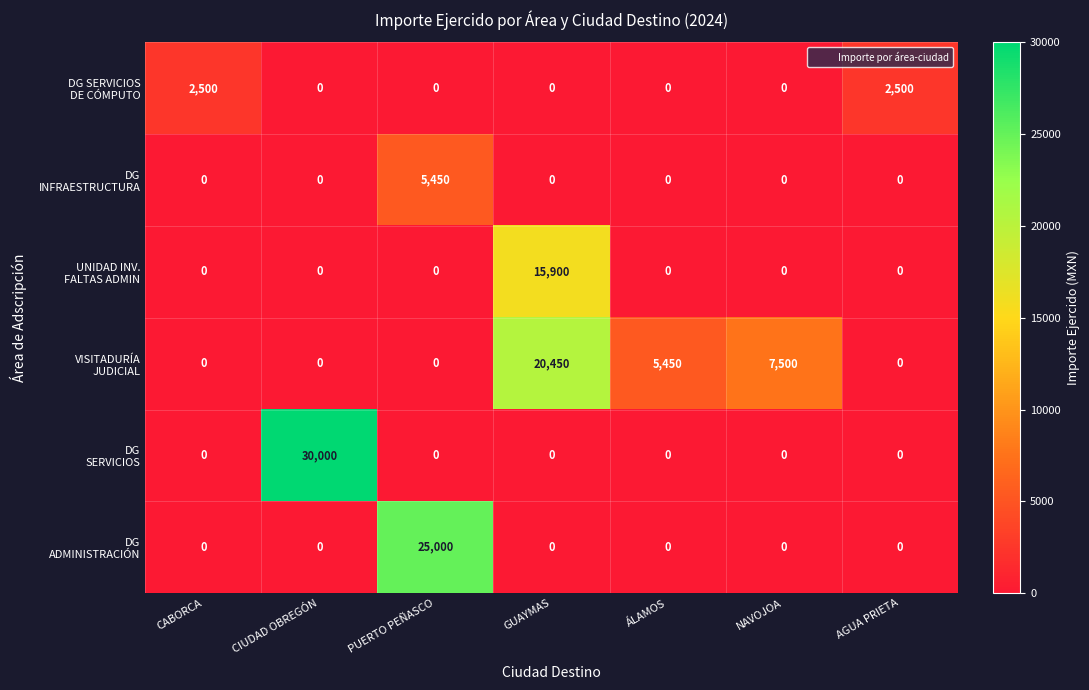

What is the difference between the highest and lowest values at CIUDAD OBREGÓN?

30000